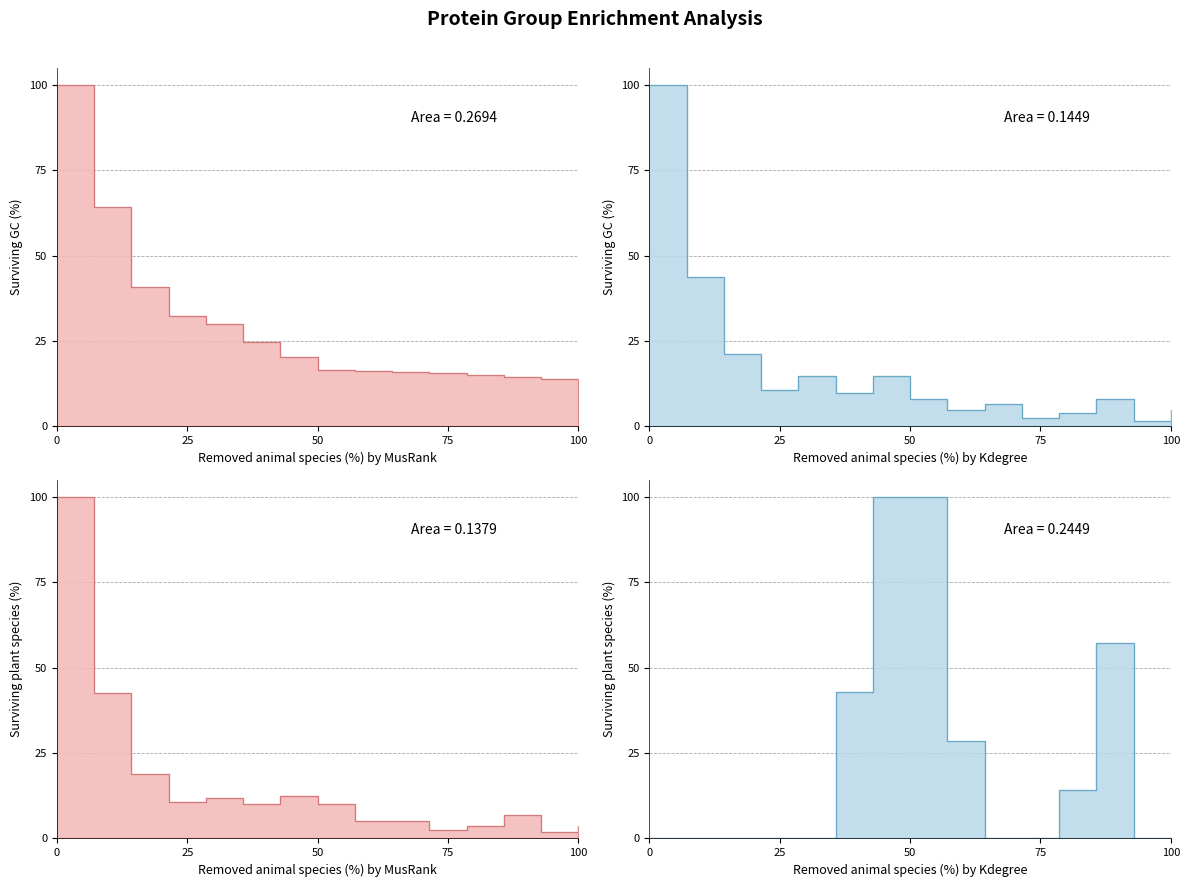

True or false: exp_PSMs_b2 has a value of 15.4 at ENOG411CTMB.

False